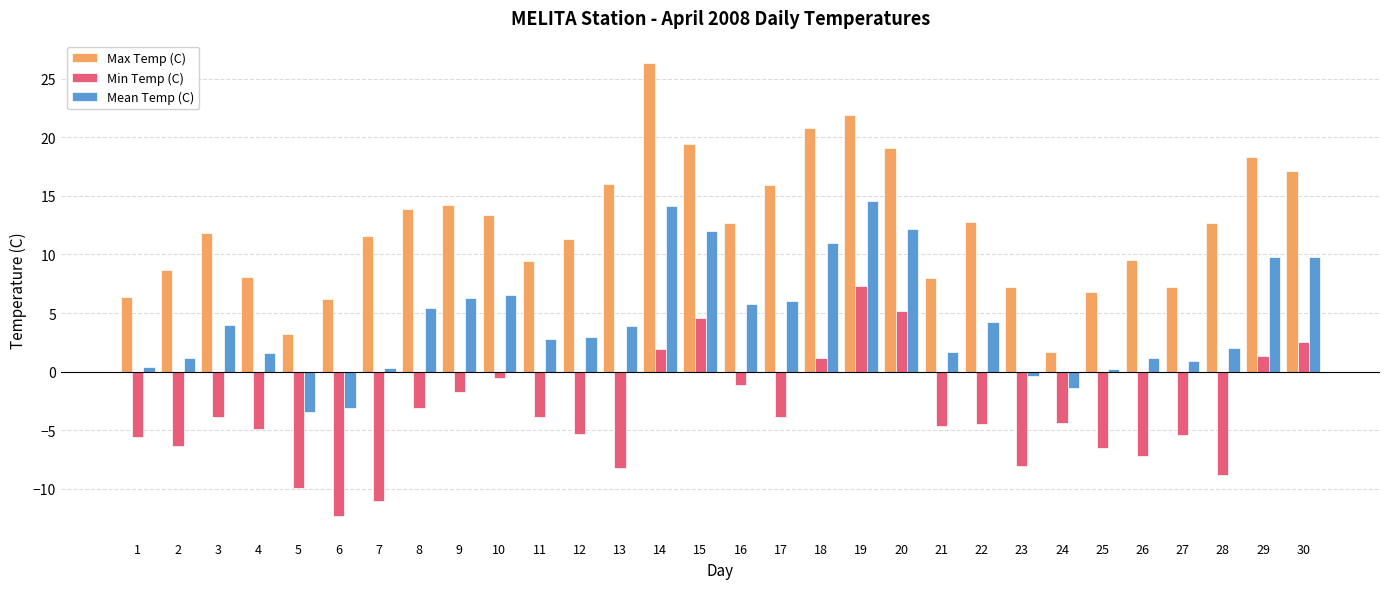

What is the difference between the Min Temp (C) values at 19 and 13?

15.5